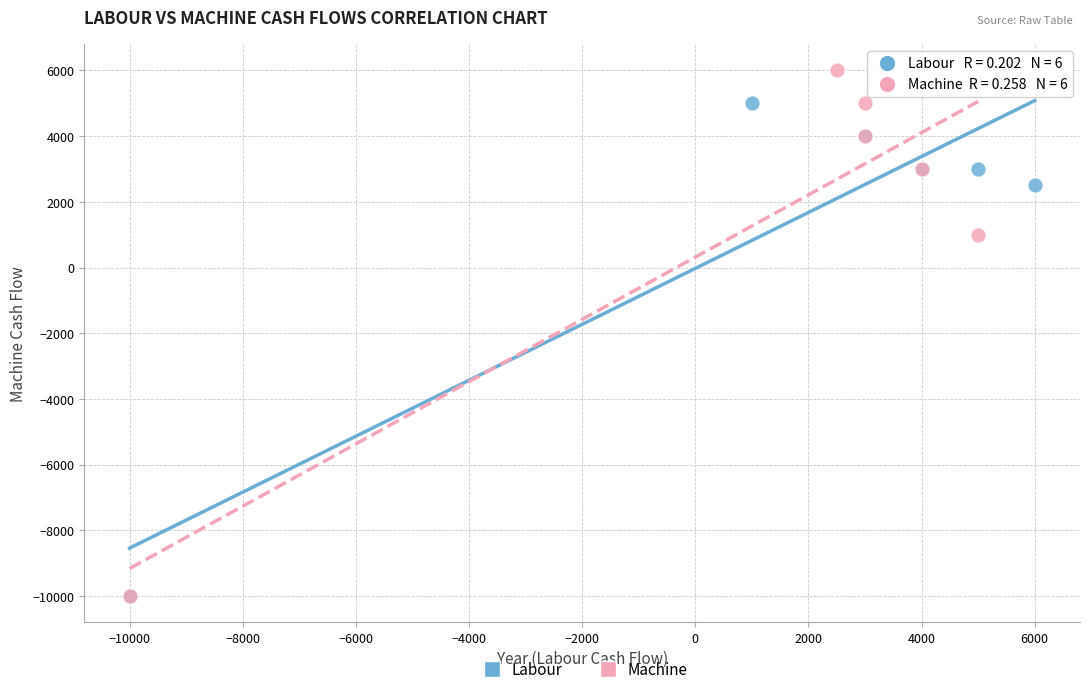

Which series contains the highest Y value?

Machine